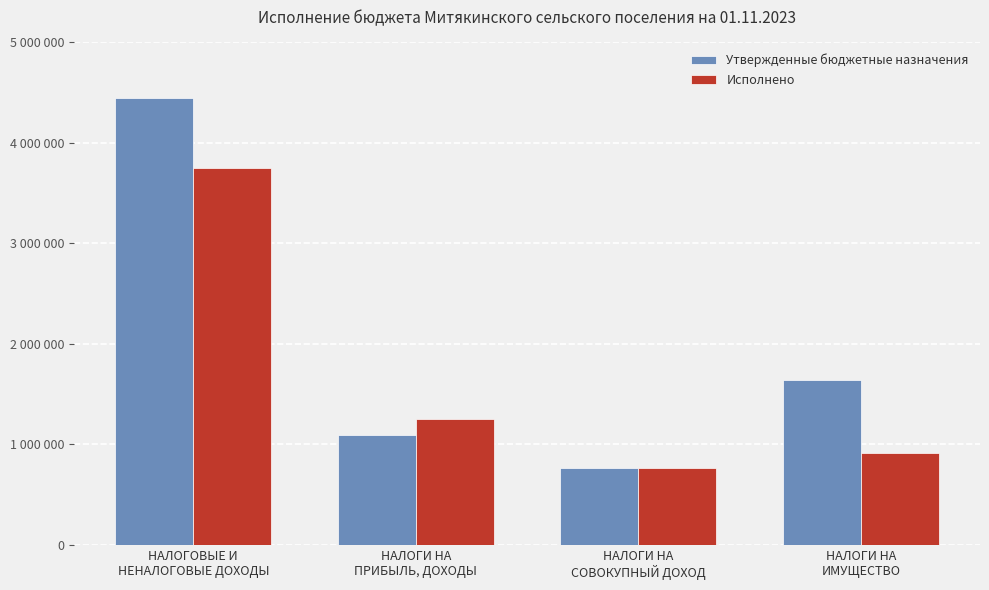

Which series has the largest total across all categories?

Утвержденные бюджетные назначения